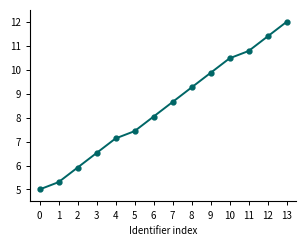

How many lines are shown in the chart?

1